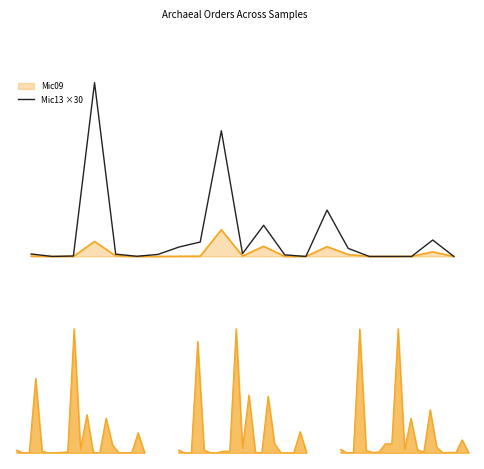

True or false: the data has more than 1 interior local peaks.

True